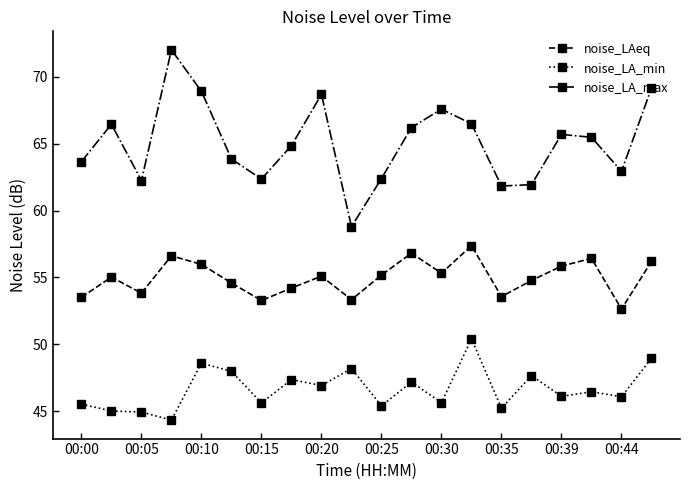

What is the value of the noise_LA_max point at the 7th from the left?

62.4